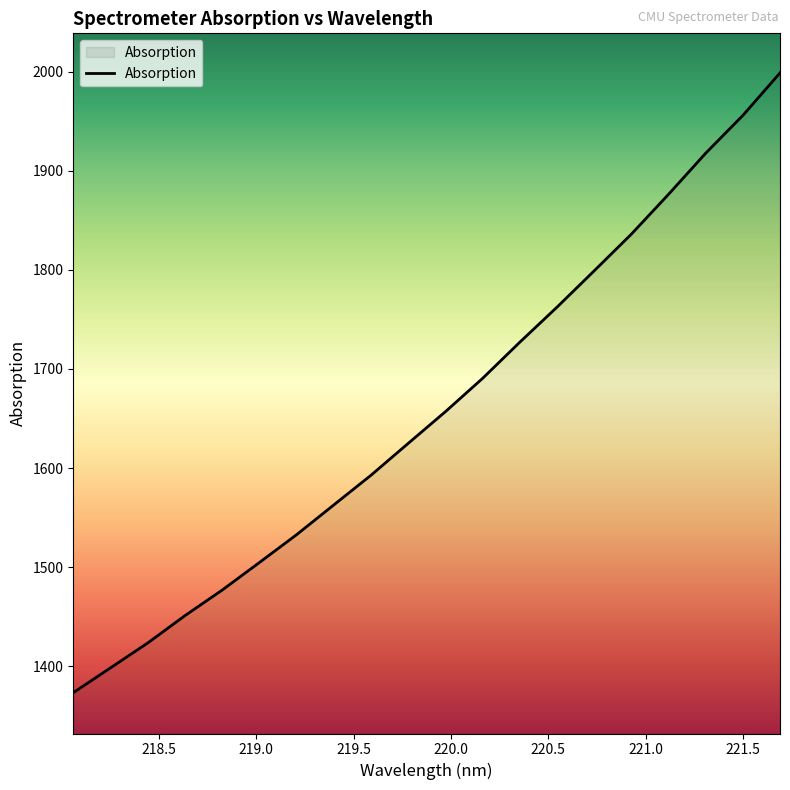

Count the number of data series in this chart.

1